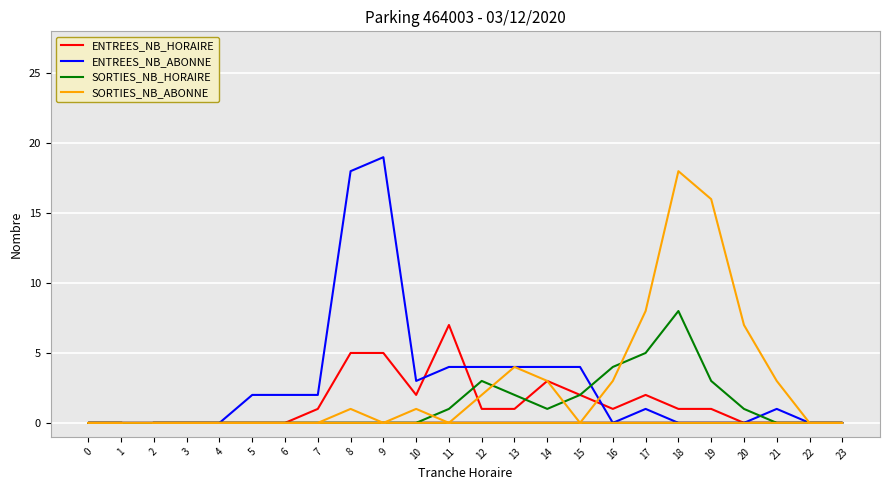

Between 6 and 0, which series saw the biggest shift?

ENTREES_NB_ABONNE